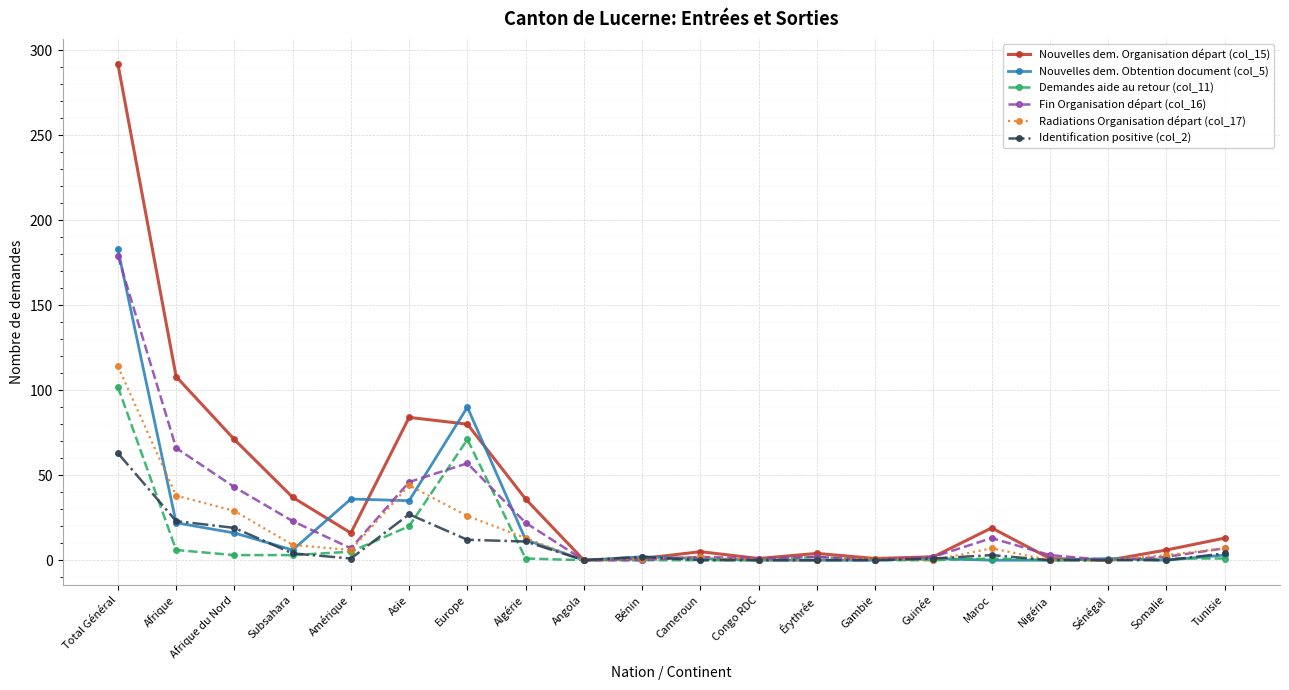

What position from the left is Algérie?

8